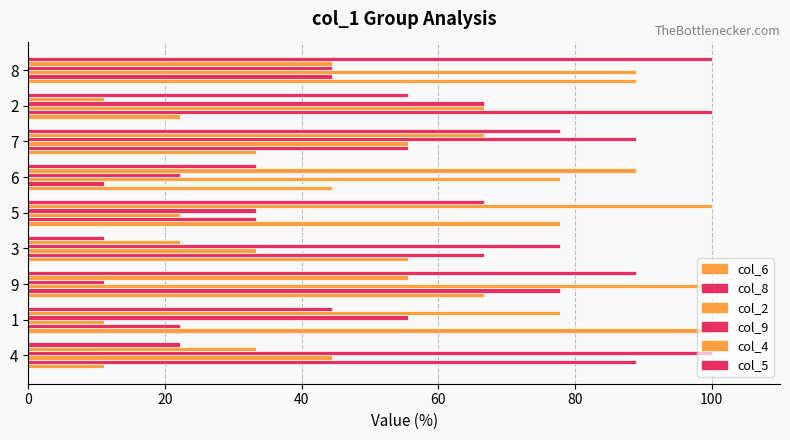

Reading left to right, what are all the values shown in this chart?

col_6: 11.1	100.0	66.7	55.6	77.8	44.4	33.3	22.2	88.9
col_8: 88.9	22.2	77.8	66.7	33.3	11.1	55.6	100.0	44.4
col_2: 44.4	11.1	100.0	33.3	22.2	77.8	55.6	66.7	88.9
col_9: 100.0	55.6	11.1	77.8	33.3	22.2	88.9	66.7	44.4
col_4: 33.3	77.8	55.6	22.2	100.0	88.9	66.7	11.1	44.4
col_5: 22.2	44.4	88.9	11.1	66.7	33.3	77.8	55.6	100.0